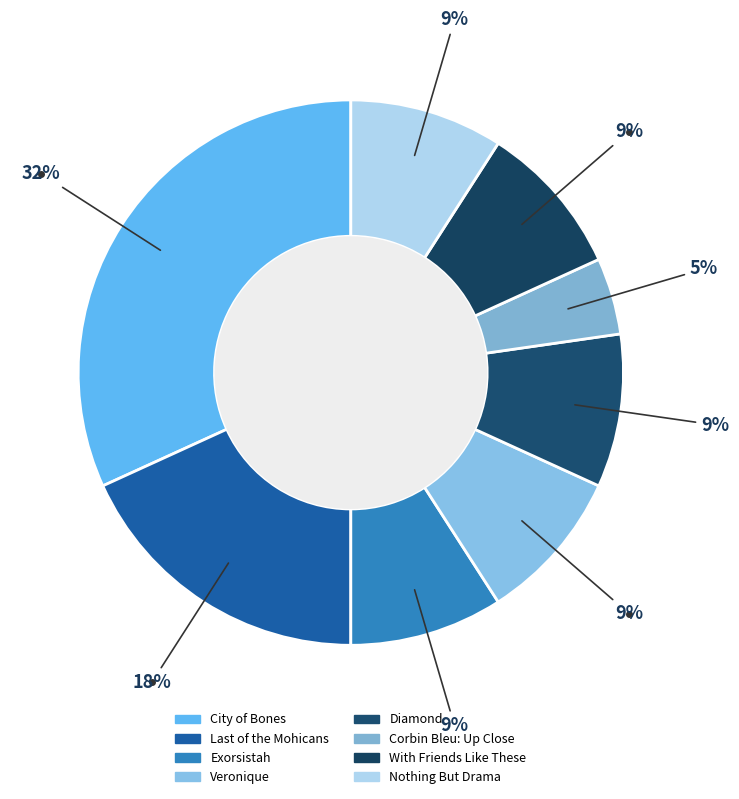

How many segments does this pie chart have?

8